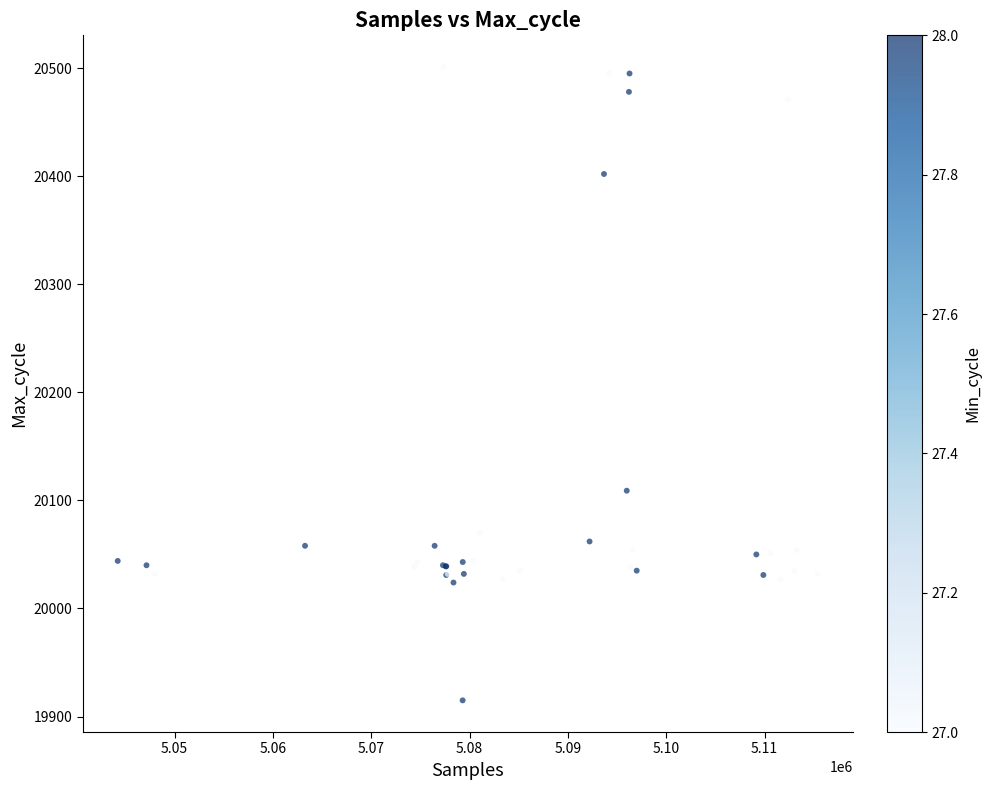

What Y value in the scatter plot is closest to 20208?

20109